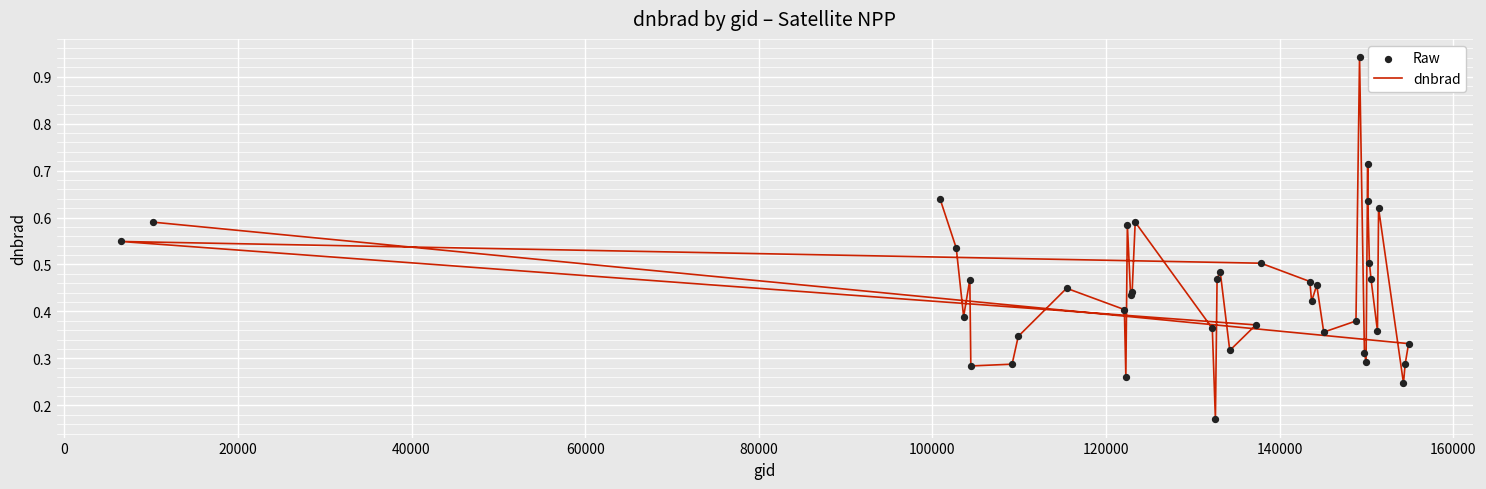

Which series has the widest spread of Y values?

dnbrad